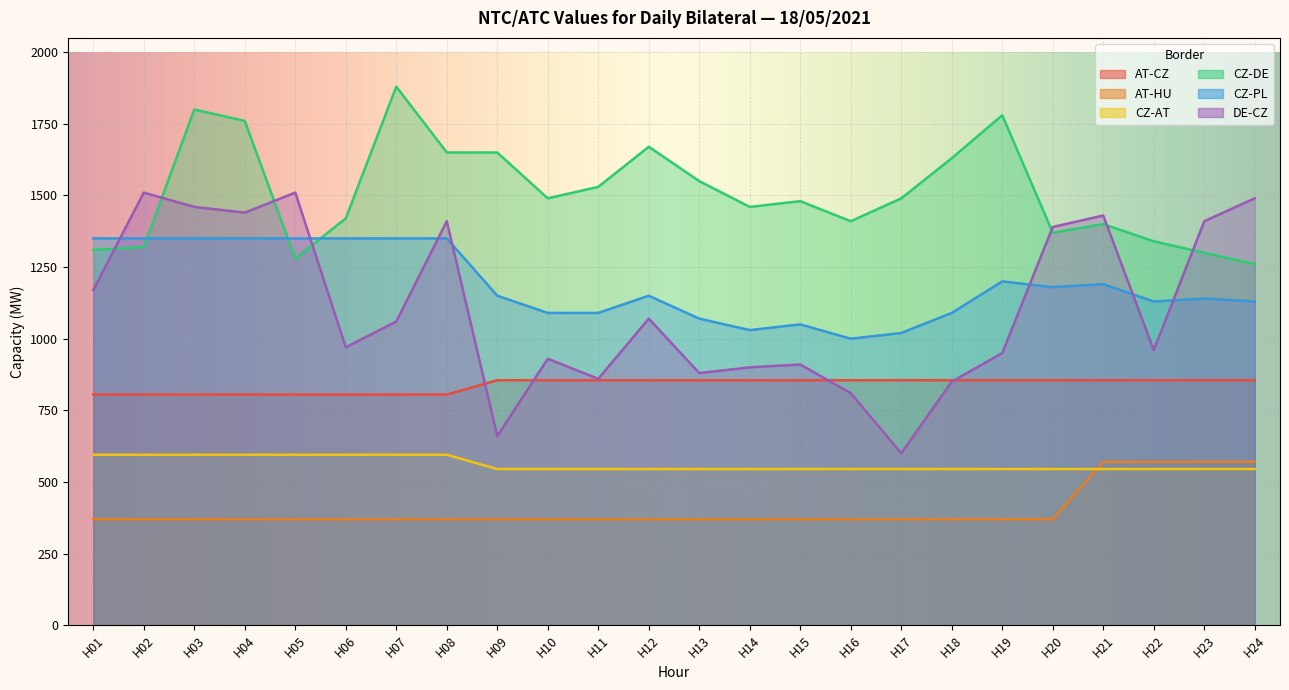

Is the value of CZ-PL at H10 greater than the value of AT-CZ at H18?

Yes